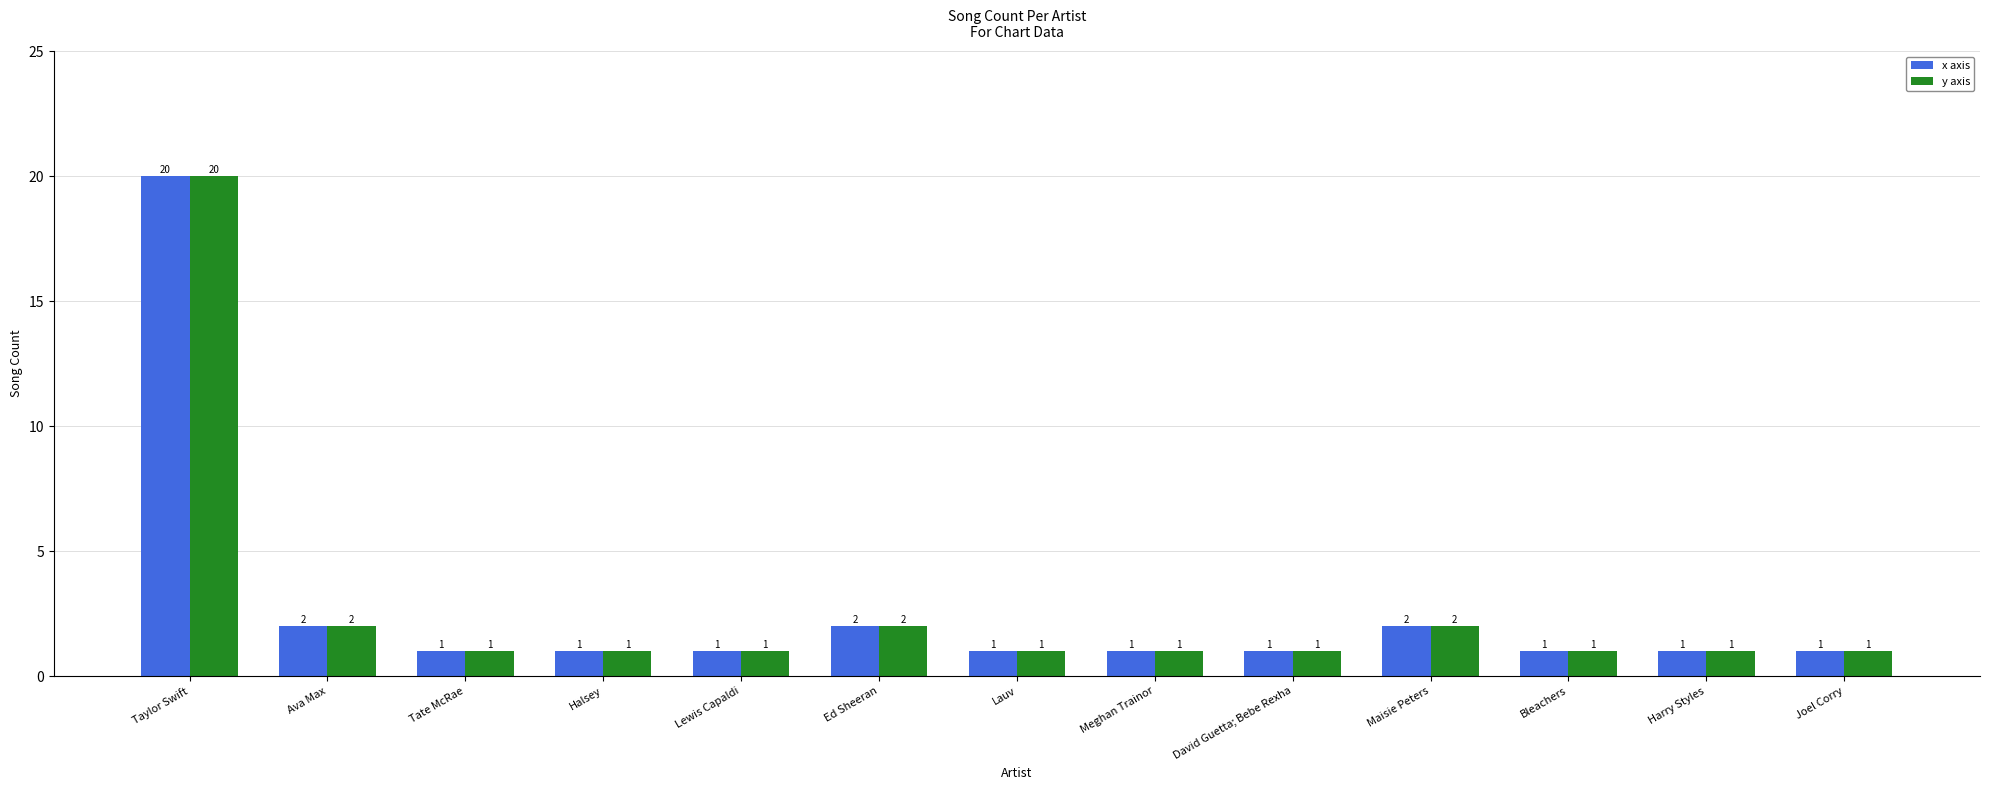

Is it true that y axis equals 3 at Ed Sheeran?

False